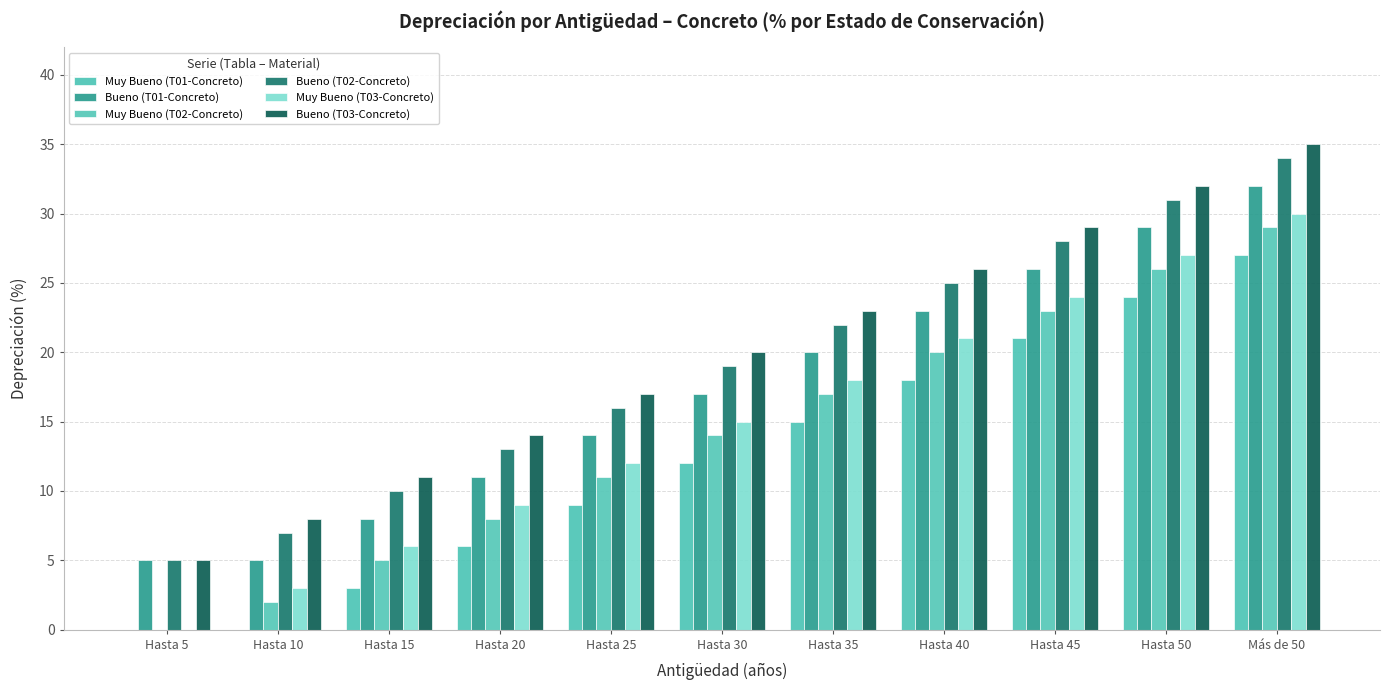

What is the spread (max minus min) of values at Hasta 50?

8